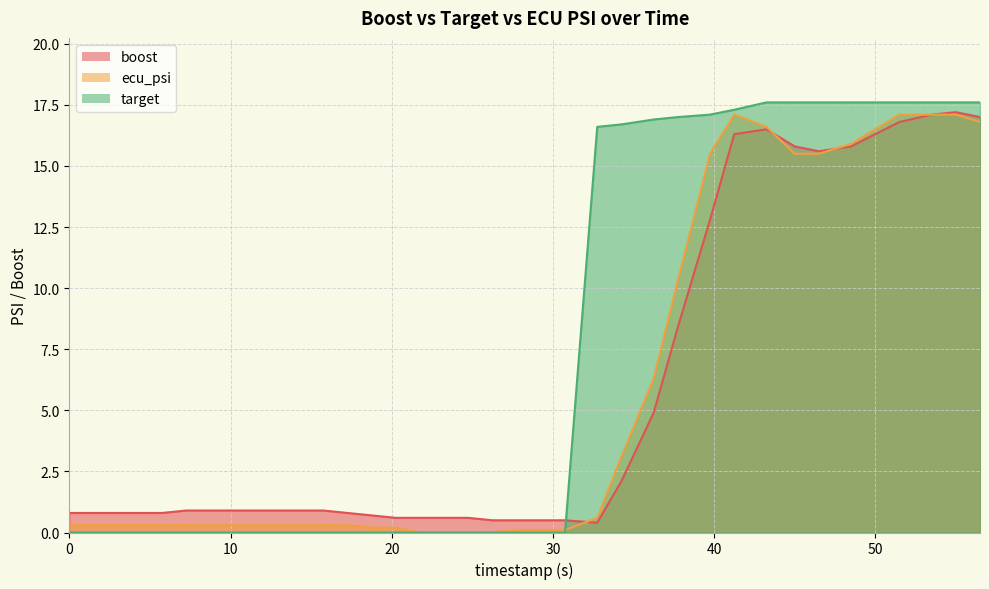

Which series changed the most between 4.25 and 53.5?

target